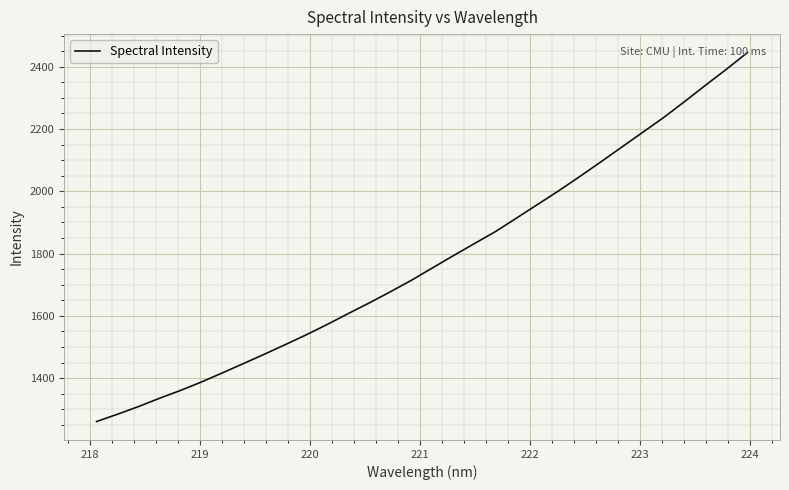

What is the difference between the second highest and second lowest values?

1108.3